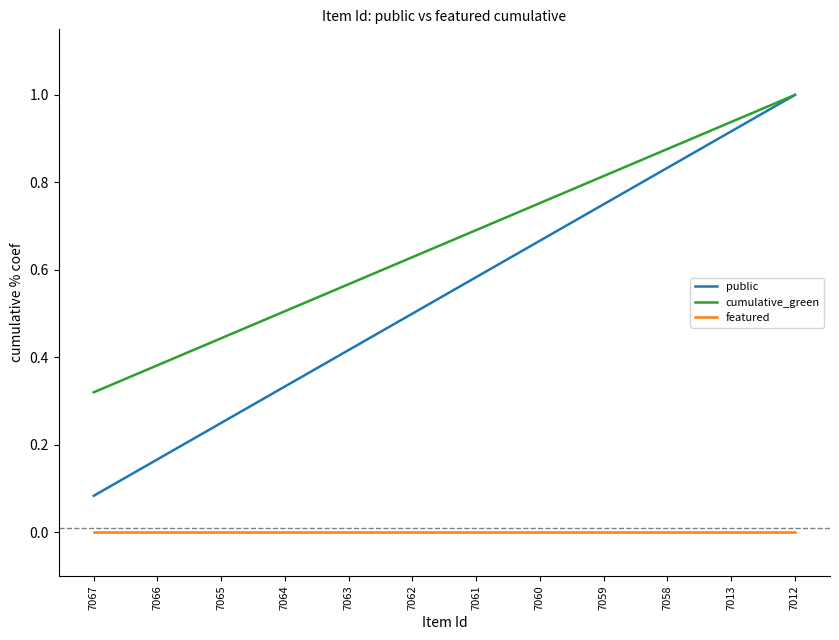

List the series in order of their overall mean, highest first.

cumulative_green, public, featured